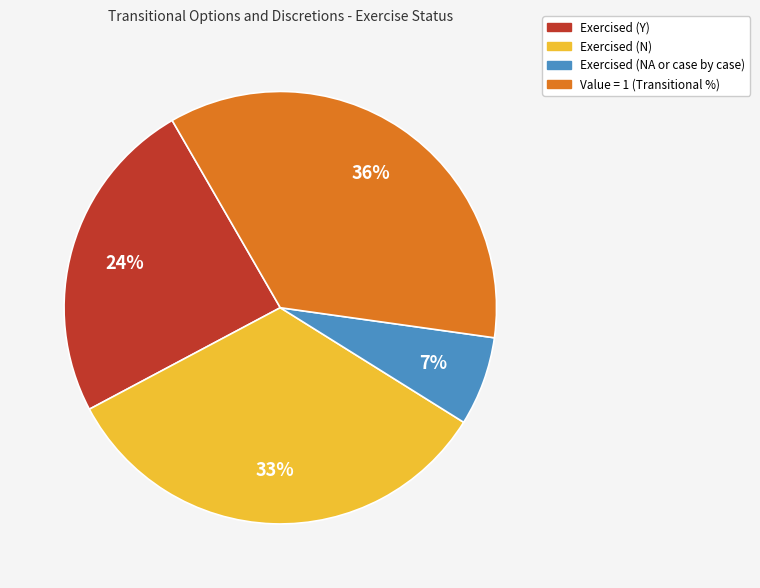

Does any single category account for the majority?

No